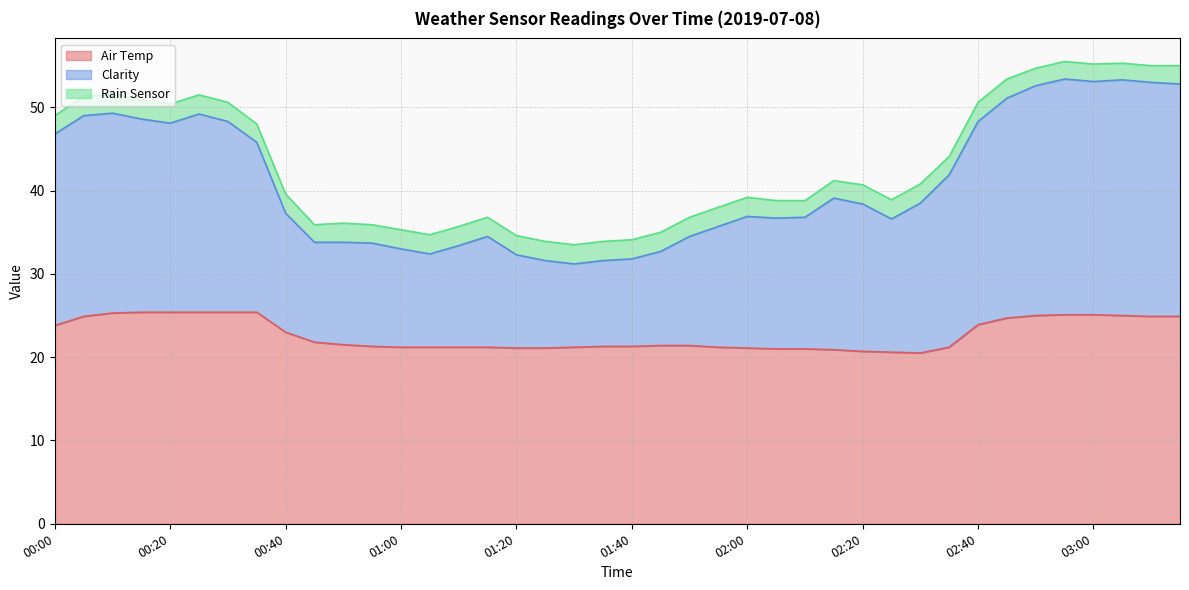

Is it true that Air Temp equals 23.8 at 00:00?

True